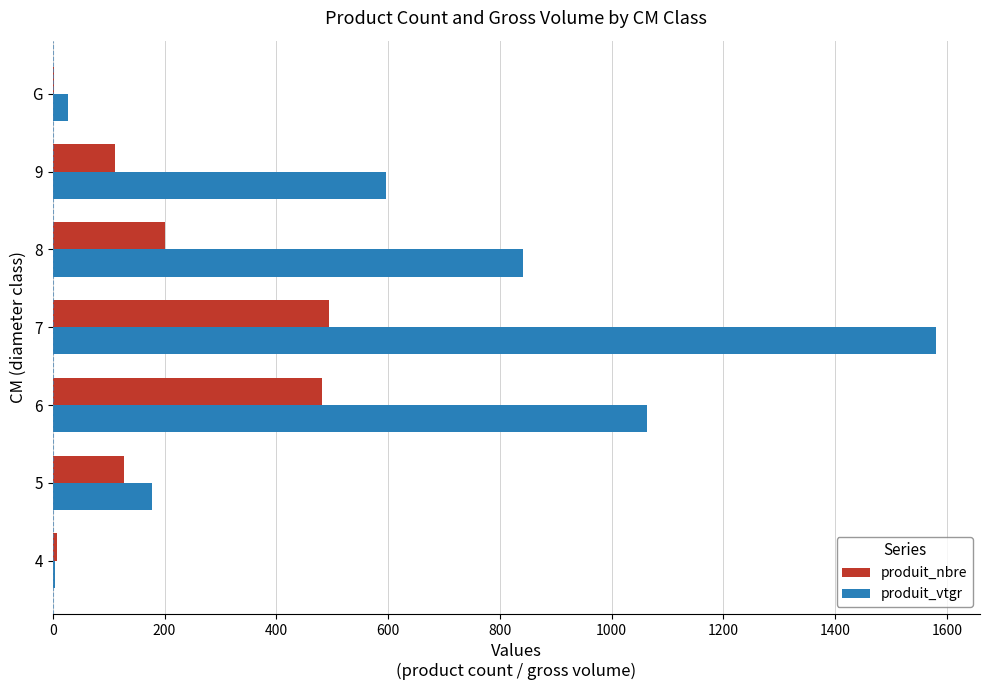

Which series has the largest total across all categories?

produit_vtgr